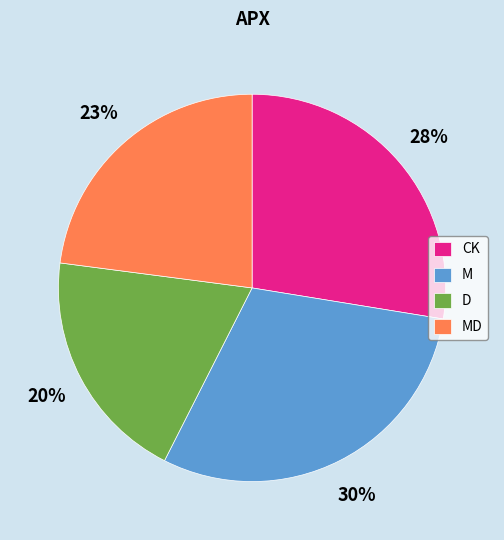

Is D the majority of the pie?

No